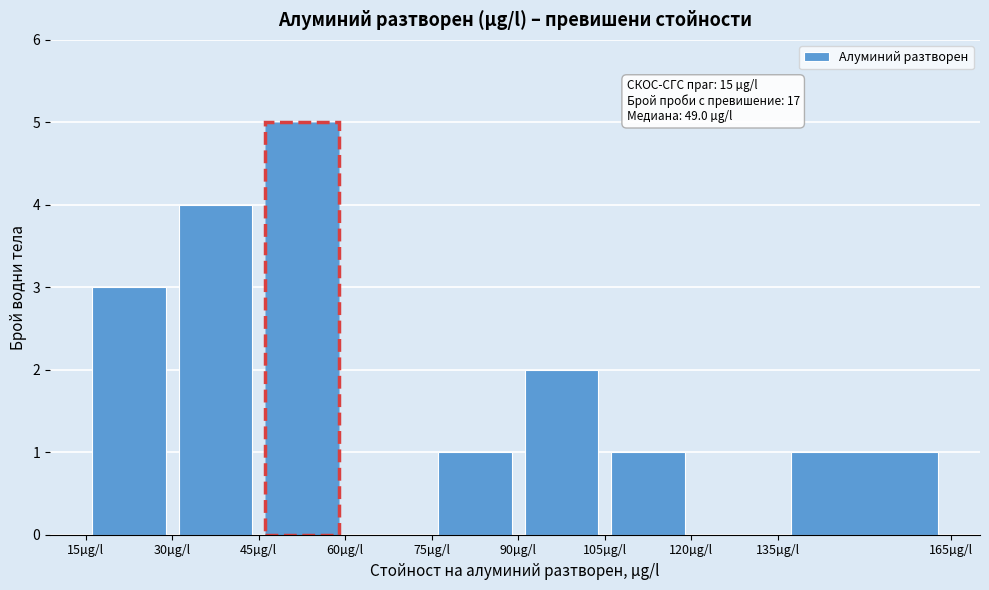

Which range on the x-axis has the tallest bar?

45 to 60